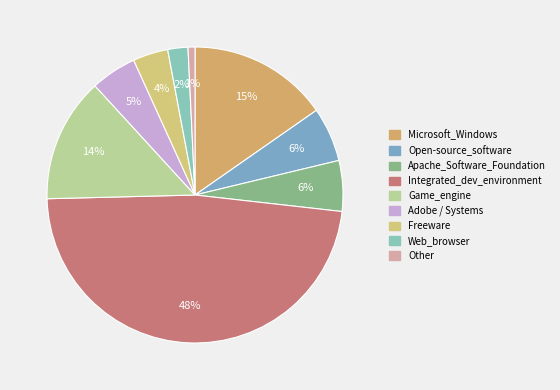

What is the largest slice in the pie chart?

Integrated_dev_environment